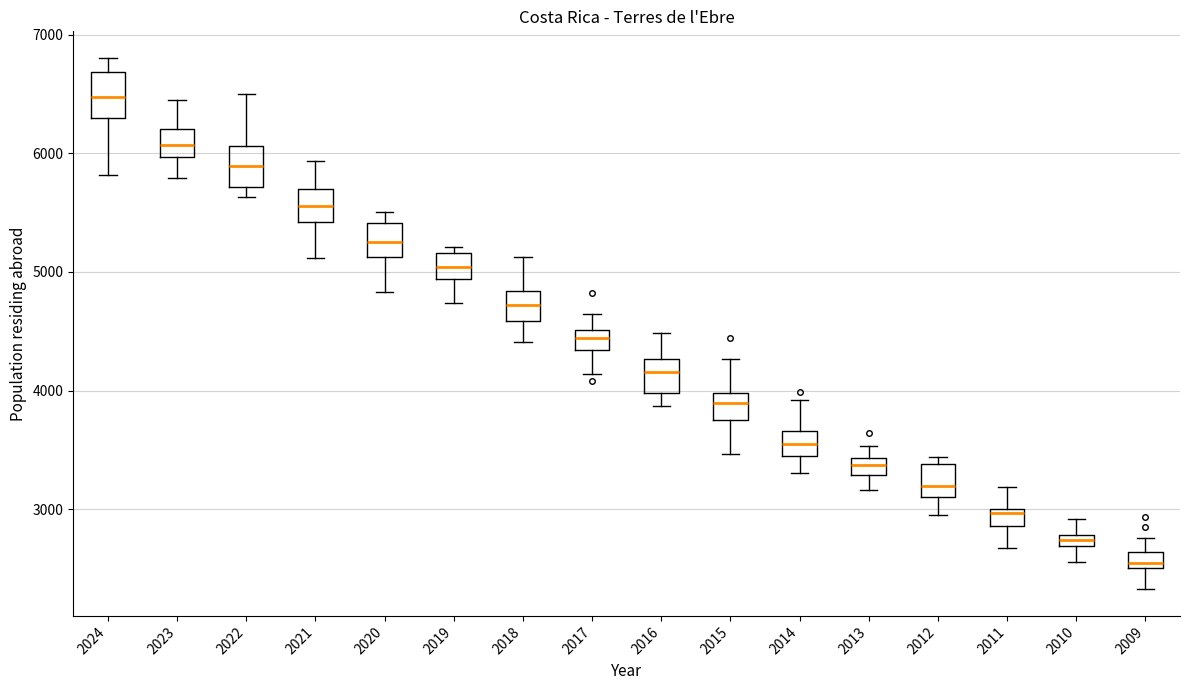

Which box's median line is the highest?

2024